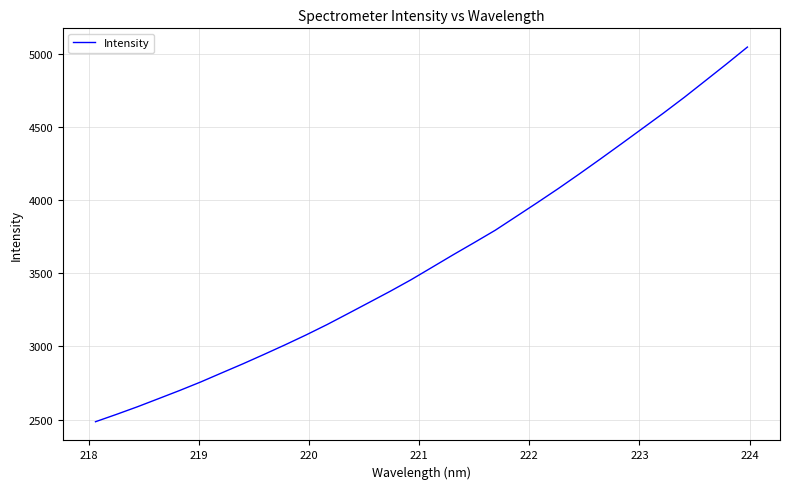

What is the difference between the second highest and second lowest values?

2395.1